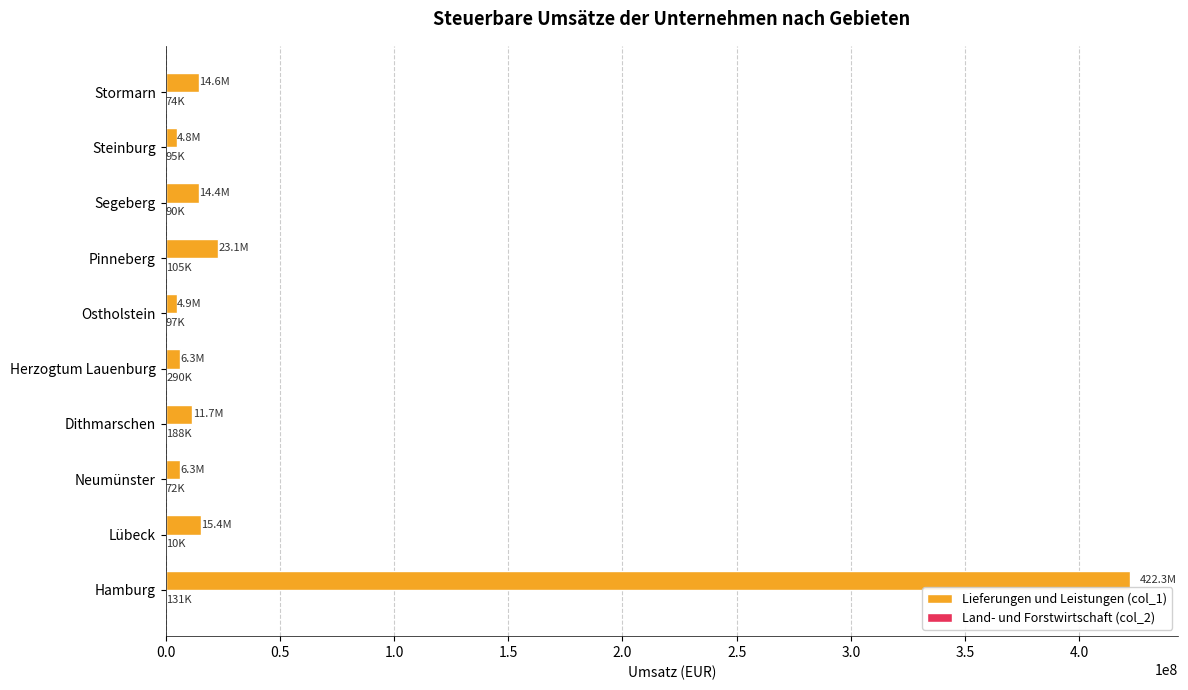

At which category does the chart reach its peak across all series?

Hamburg